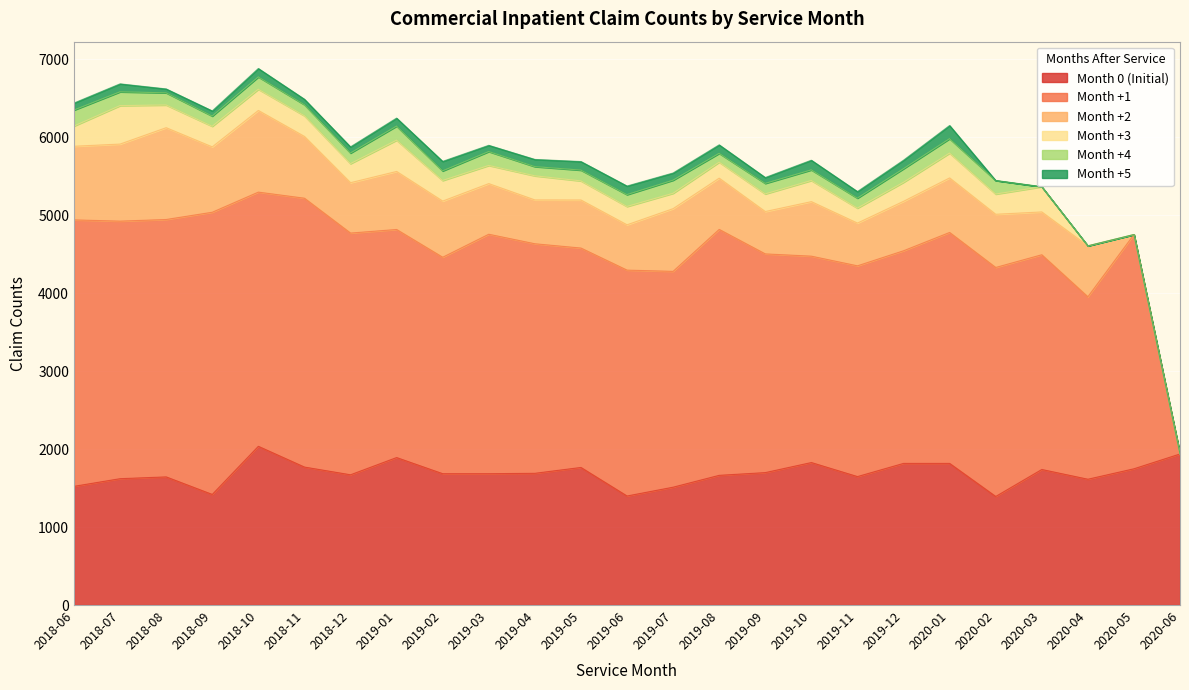

True or false: Month +5 and Month +1 cross at least once.

False